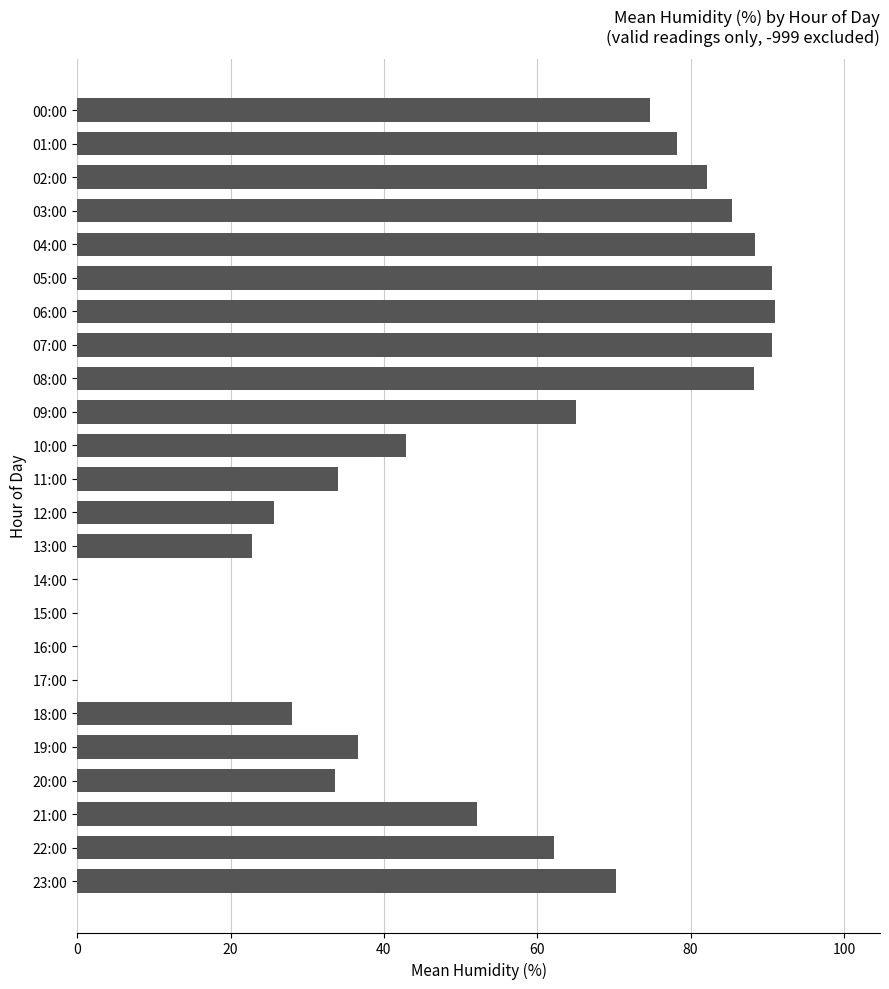

Between 03:00 and 06:00, which is larger?

06:00